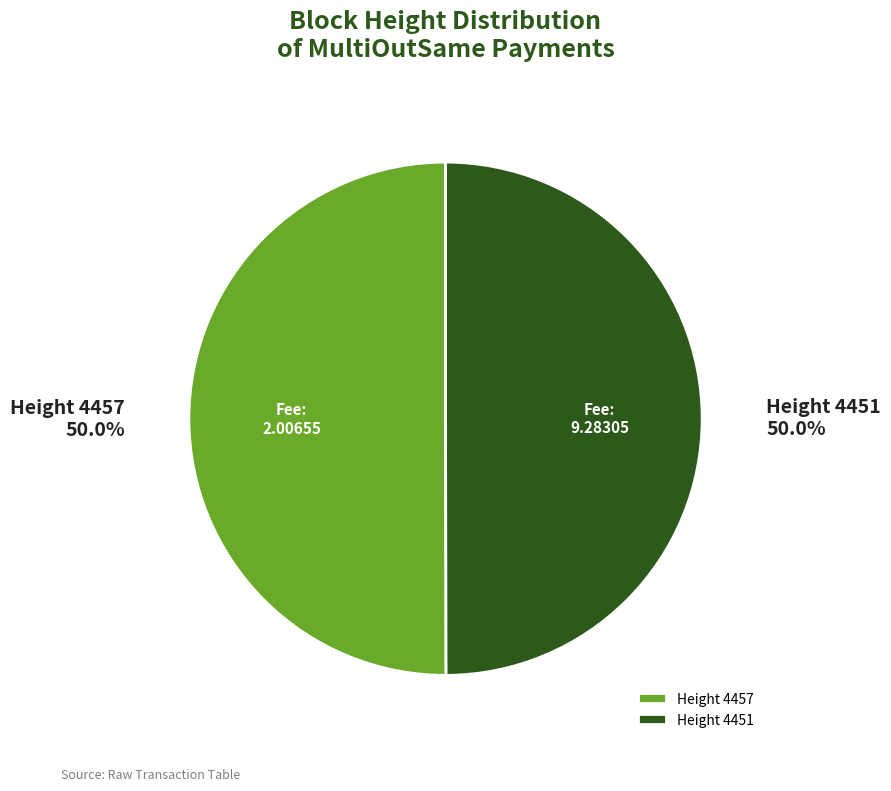

What percentage is NOT represented by Height 4457?

50.0%